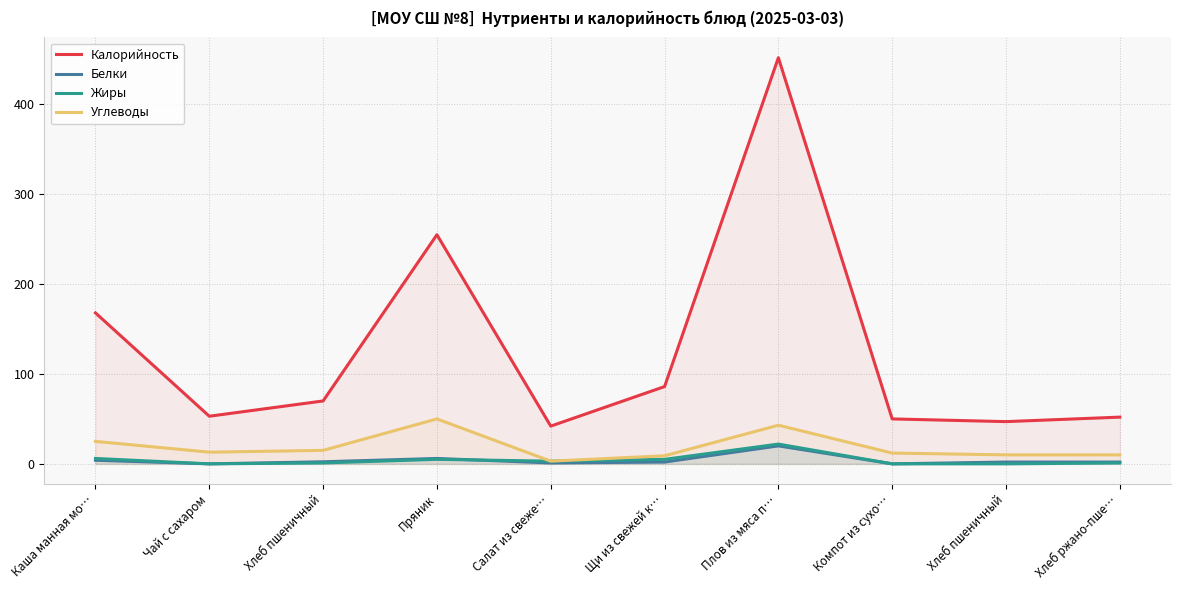

Is the value of Углеводы at Плов из мяса п… greater than the value of Белки at Плов из мяса п…?

Yes